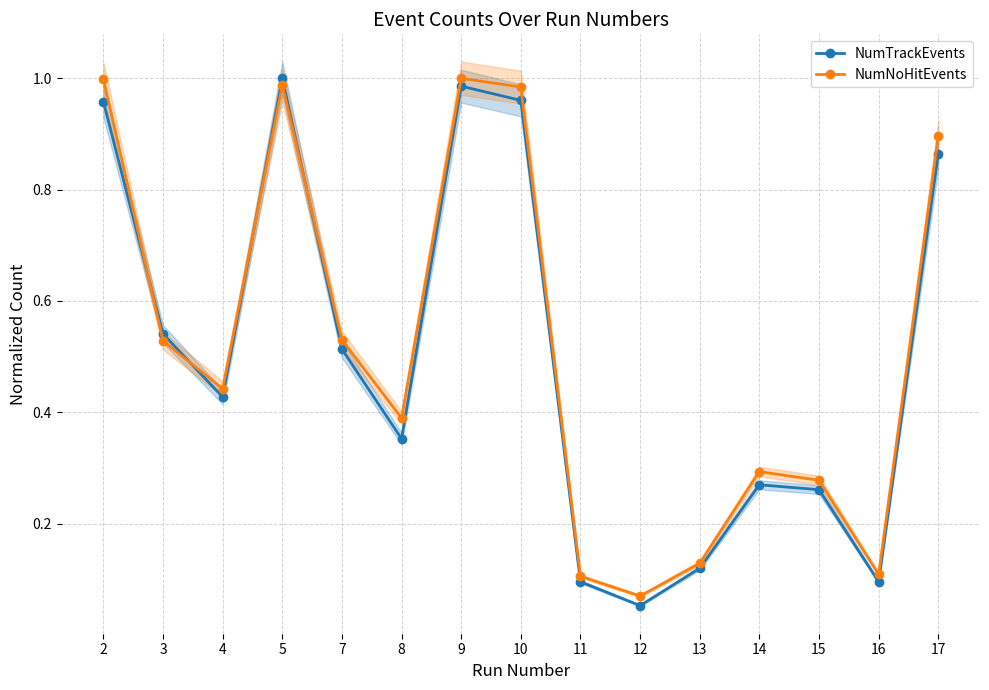

List the series in order of their overall mean, lowest first.

NumTrackEvents, NumNoHitEvents